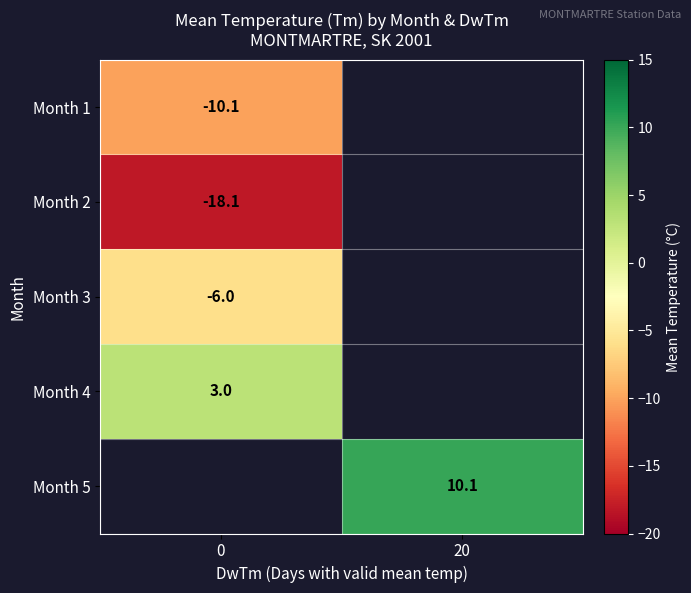

The Month 2 series shows -18.1 at 0. True or false?

True